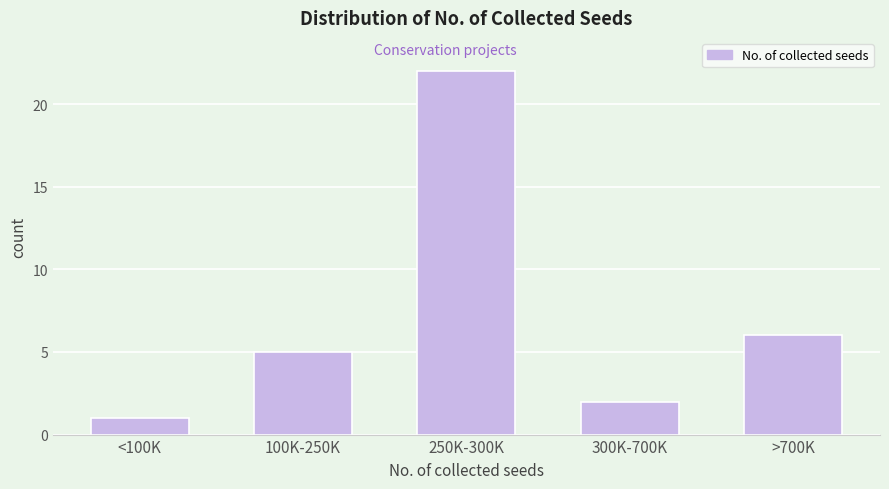

Reading right to left, what are all the values shown in this chart?

>700K=6	300K-700K=2	250K-300K=22	100K-250K=5	<100K=1